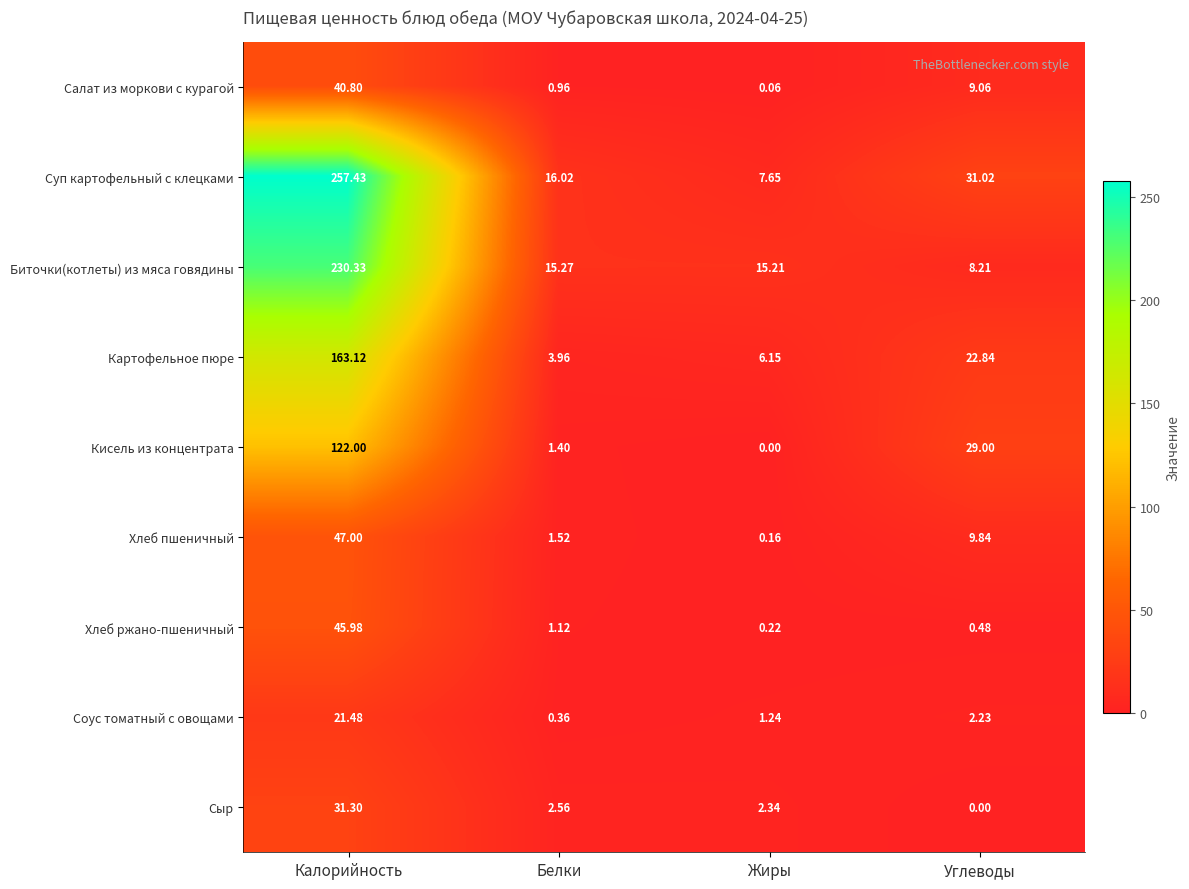

How many distinct data groups are displayed?

9